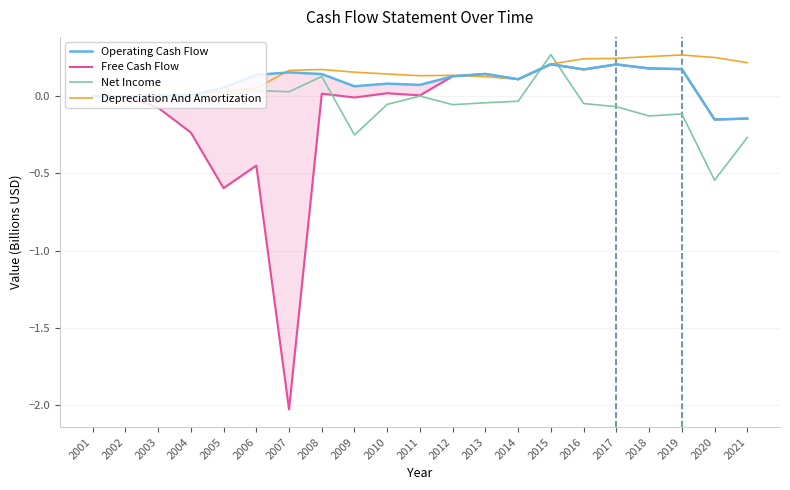

Reading left to right, what are all the values shown in this chart?

Operating Cash Flow: 2001=0.0	2002=0.0	2003=0.0	2004=0.0	2005=0.1	2006=0.1	2007=0.2	2008=0.1	2009=0.1	2010=0.1	2011=0.1	2012=0.1	2013=0.1	2014=0.1	2015=0.2	2016=0.2	2017=0.2	2018=0.2	2019=0.2	2020=-0.1	2021=-0.1
Free Cash Flow: 2001=0.0	2002=0.0	2003=-0.1	2004=-0.2	2005=-0.6	2006=-0.4	2007=-2.0	2008=0.0	2009=-0.0	2010=0.0	2011=0.0	2012=0.1	2013=0.1	2014=0.1	2015=0.2	2016=0.2	2017=0.2	2018=0.2	2019=0.2	2020=-0.1	2021=-0.1
Net Income: 2001=-0.0	2002=-0.0	2003=-0.0	2004=0.0	2005=0.0	2006=0.0	2007=0.0	2008=0.1	2009=-0.3	2010=-0.1	2011=0.0	2012=-0.1	2013=-0.0	2014=-0.0	2015=0.3	2016=-0.0	2017=-0.1	2018=-0.1	2019=-0.1	2020=-0.5	2021=-0.3
Depreciation And Amortization: 2001=0.0	2002=0.0	2003=0.0	2004=0.0	2005=0.0	2006=0.1	2007=0.2	2008=0.2	2009=0.2	2010=0.1	2011=0.1	2012=0.1	2013=0.1	2014=0.1	2015=0.2	2016=0.2	2017=0.2	2018=0.3	2019=0.3	2020=0.3	2021=0.2